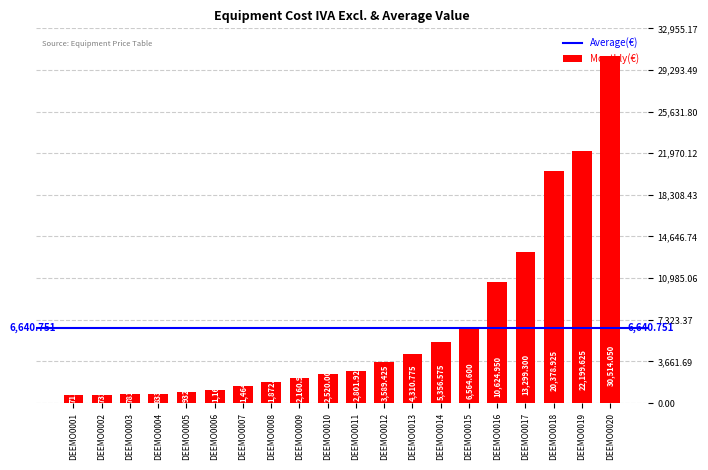

How many bars are there in total?

20